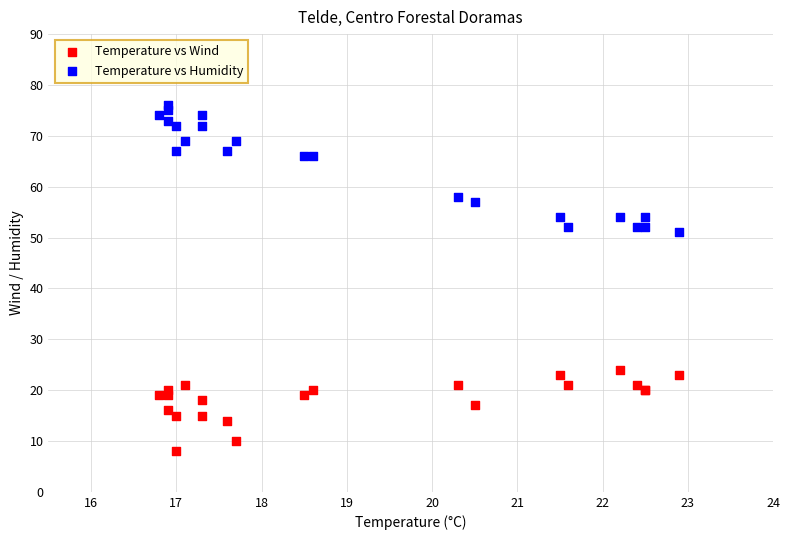

What are all the series names shown in the legend?

Temperature vs Wind, Temperature vs Humidity